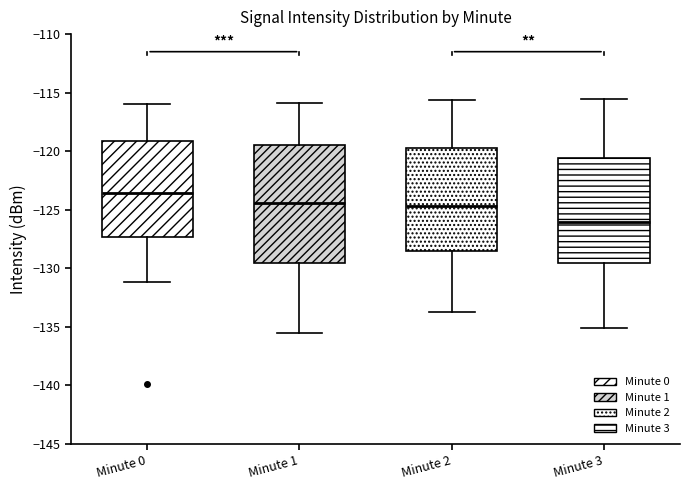

Reading left to right, read every box against the y-axis: the position of its median line, the range the box covers, and the ends of its whiskers. The values are not printed on the chart, so give them approximately, as read against the axis.

Minute 0: median -123.5, box -127.5 to -119.0, whiskers -131.0 to -116.0
Minute 1: median -124.5, box -129.5 to -119.5, whiskers -135.5 to -116.0
Minute 2: median -124.5, box -128.5 to -119.5, whiskers -133.5 to -115.5
Minute 3: median -126.0, box -129.5 to -120.5, whiskers -135.0 to -115.5